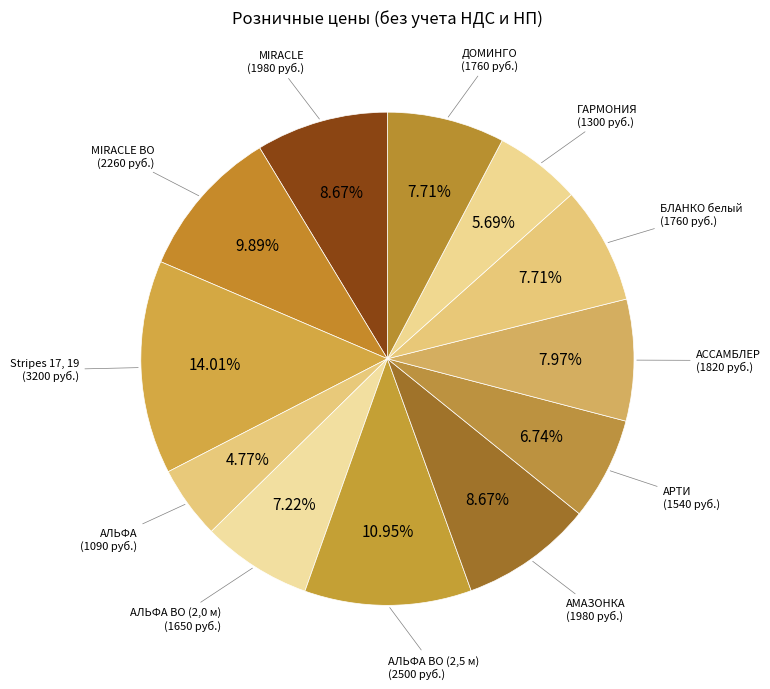

To the nearest percent, what is the difference between the АРТИ and ДОМИНГО slice percentages?

1%